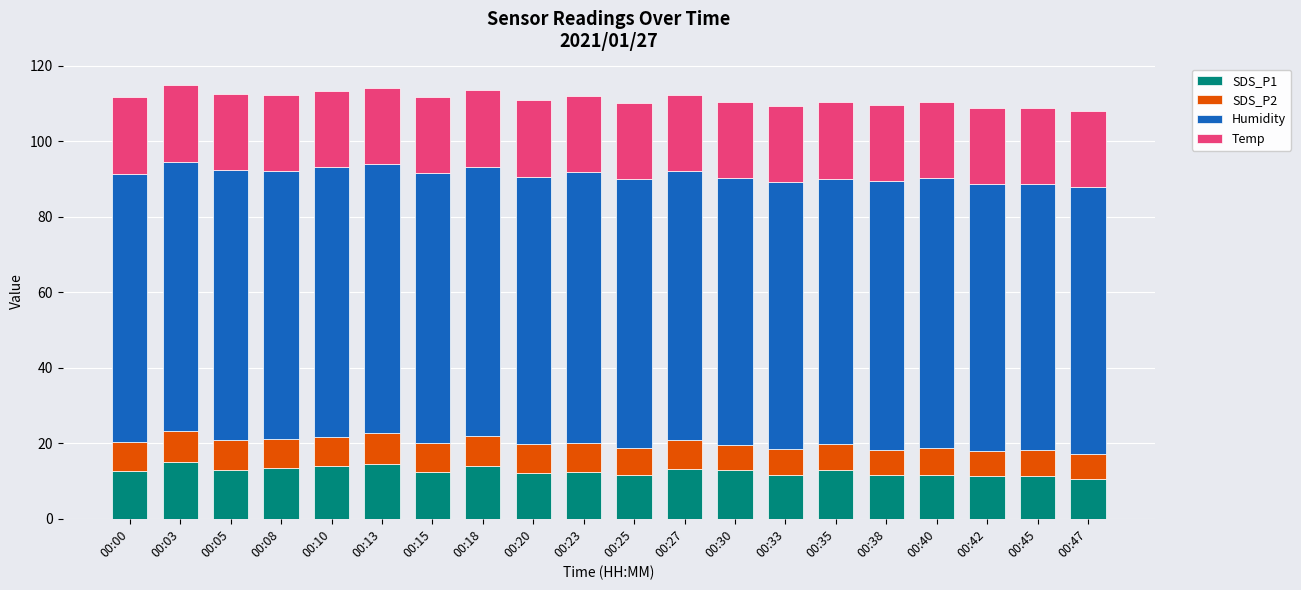

What is the sum of the SDS_P1 values at 00:03 and 00:40?

26.5